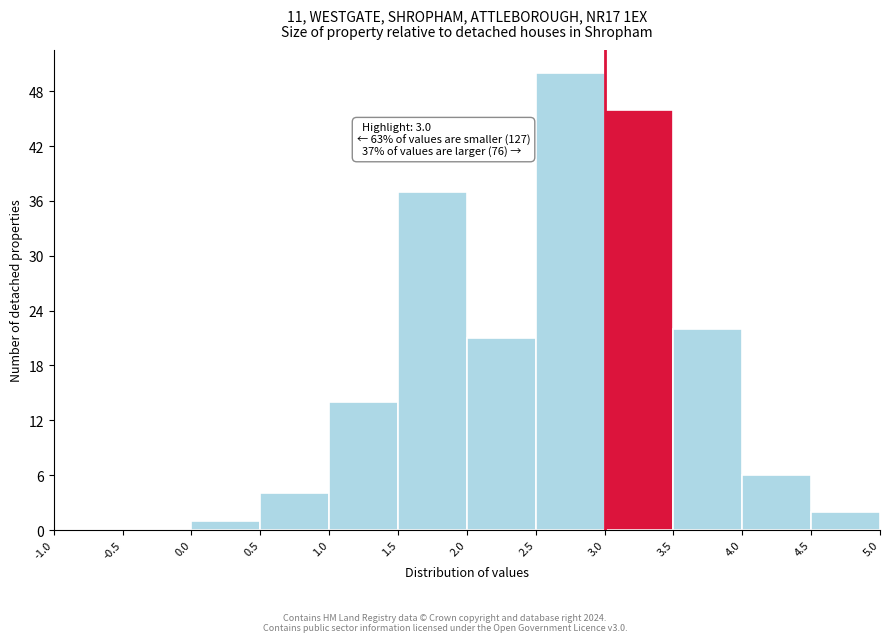

Which range on the x-axis has the tallest bar?

2.5 to 3.0